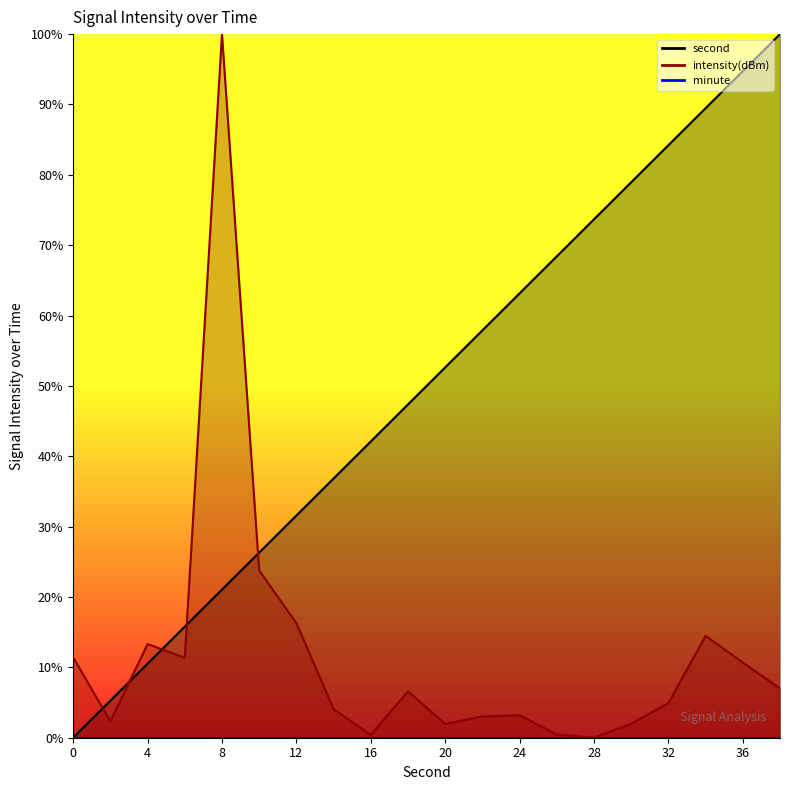

What is the difference between the maximum and minimum values in the intensity series?

100.0